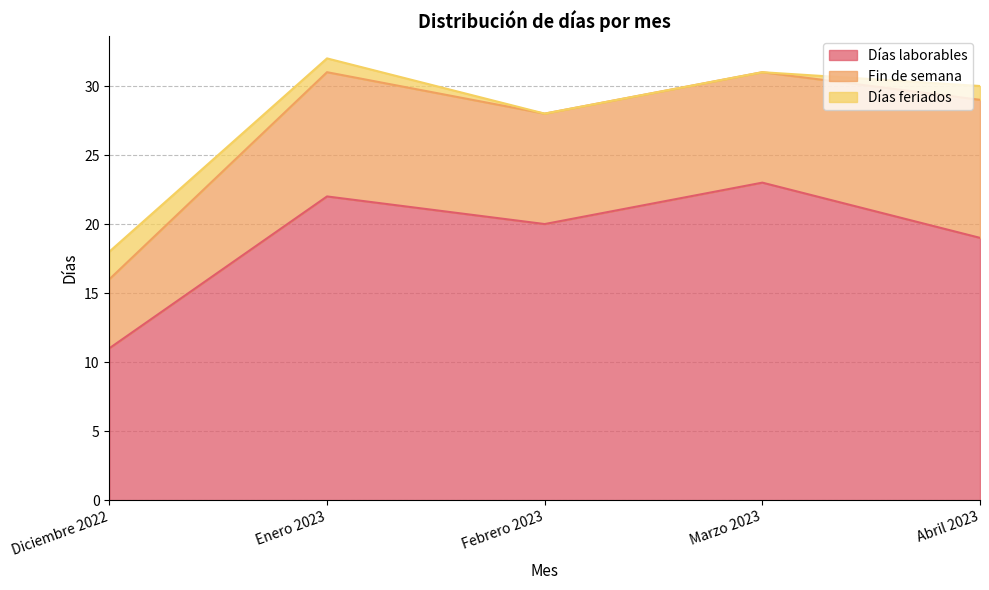

True or false: Días laborables has more than 1 points higher than both neighbors.

True